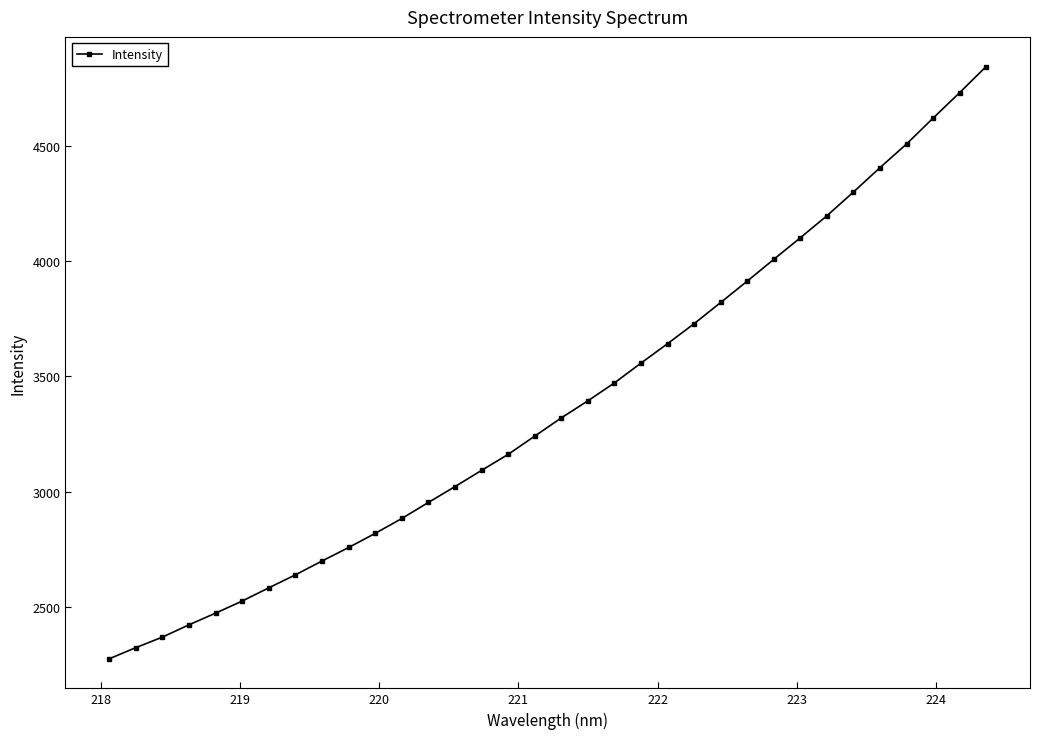

What is the difference between the second highest and minimum values?

2452.2